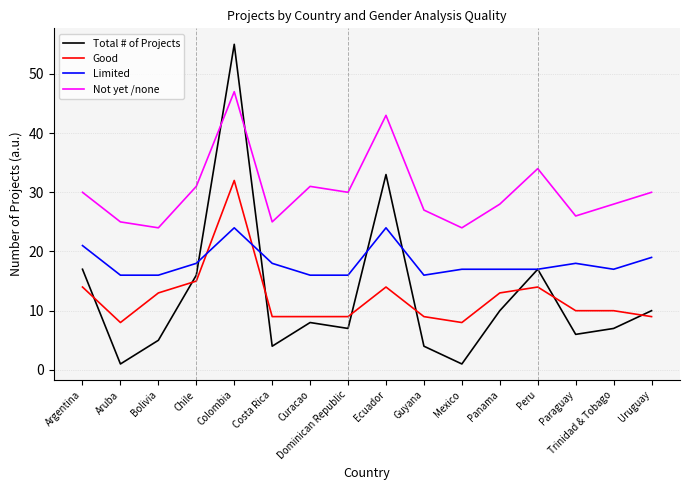

Rank the series by their maximum value, from lowest to highest.

Limited, Good, Not yet /none, Total # of Projects